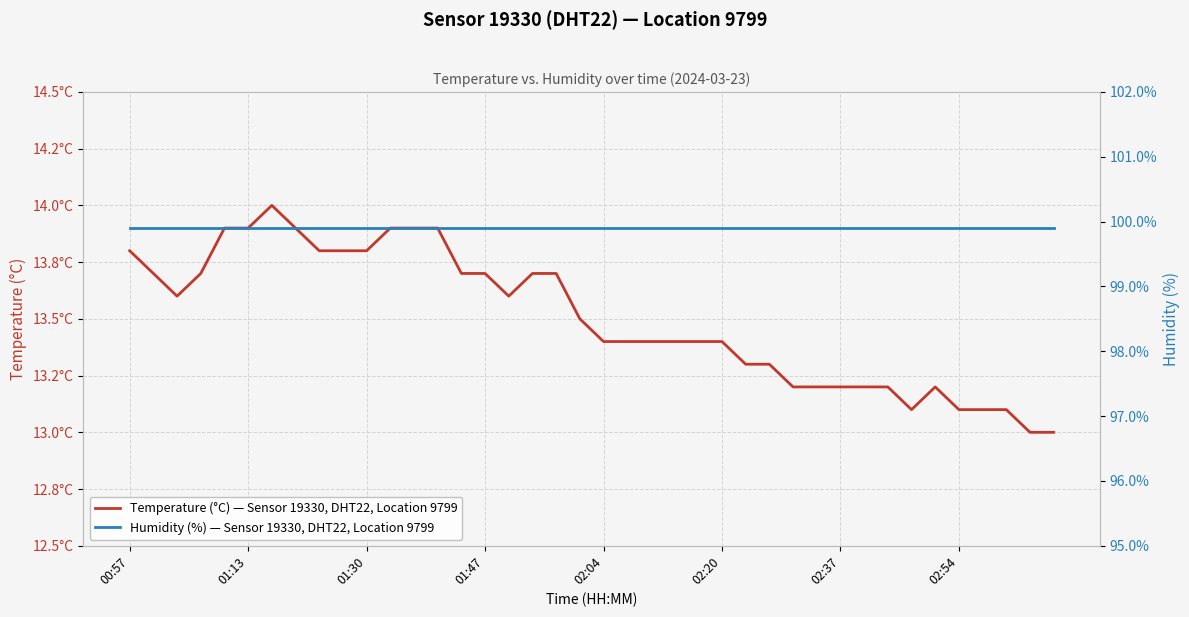

What are all the series names shown in the legend?

Temperature (°C) — Sensor 19330, DHT22, Location 9799, Humidity (%) — Sensor 19330, DHT22, Location 9799